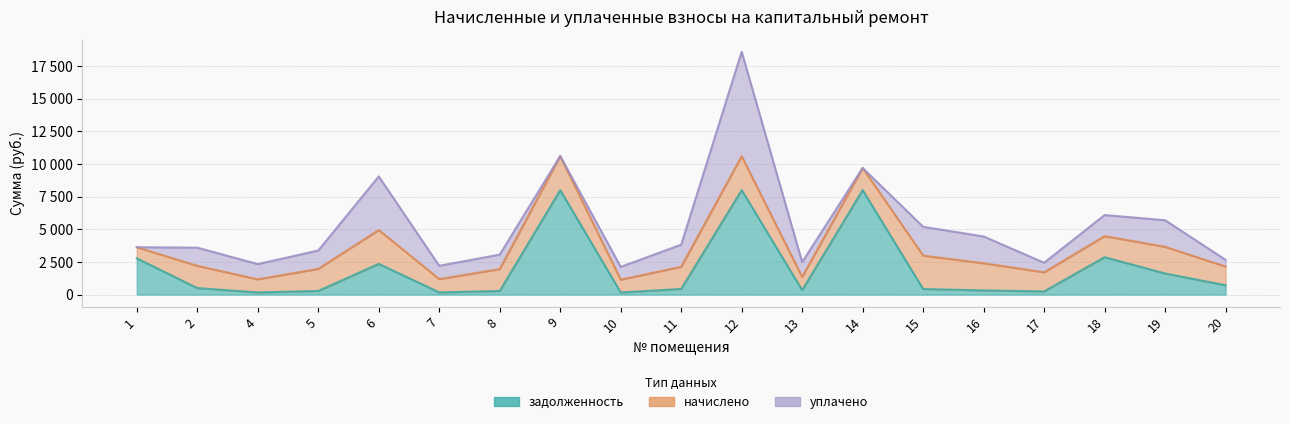

In начислено, how many points are higher than both neighbors (excluding endpoints)?

6